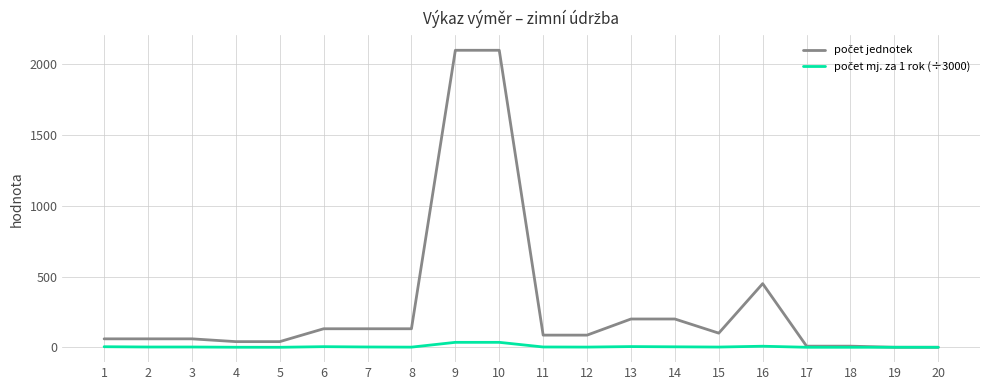

What is the greatest value displayed?

2100.0